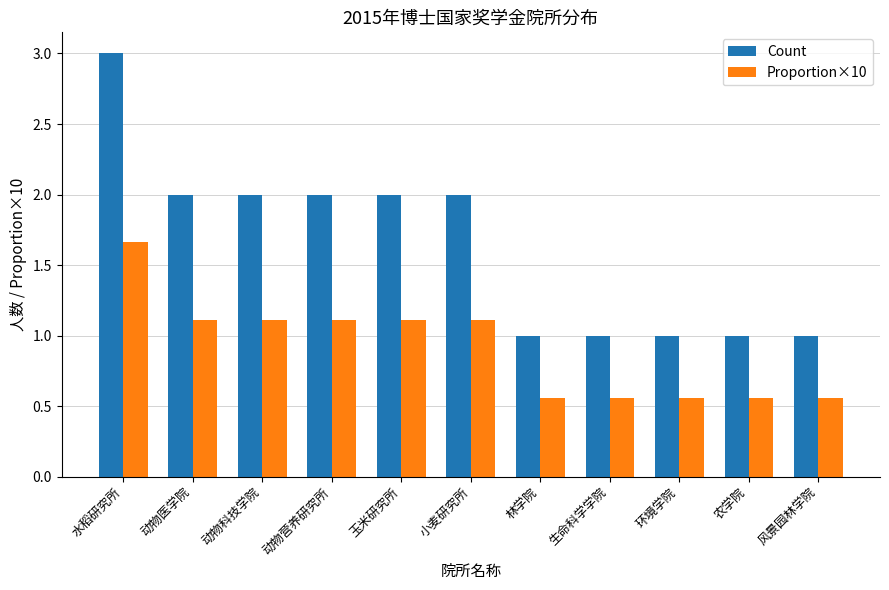

At which category is the sum across all series the highest?

水稻研究所